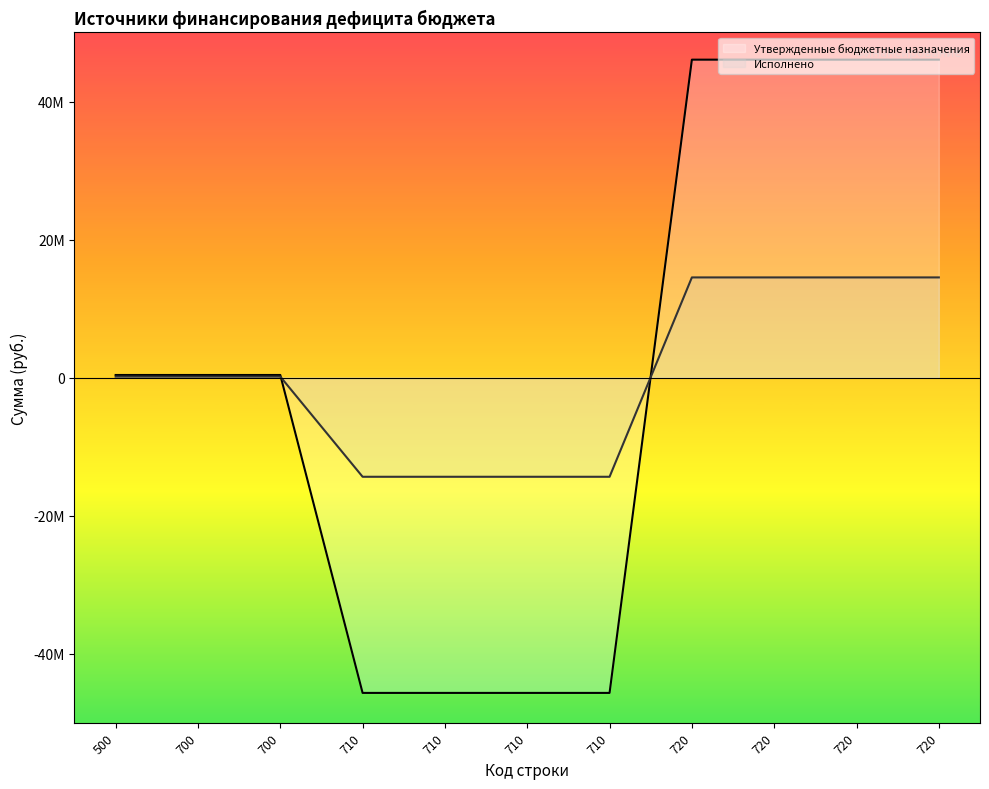

Does the chart have visible grid lines?

No